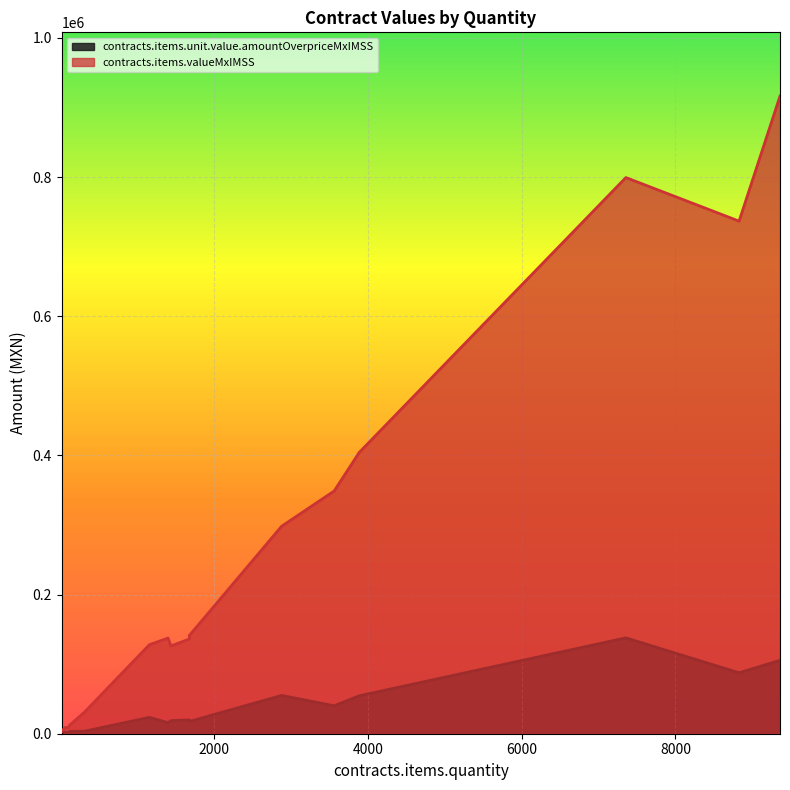

What is the difference between the second highest and minimum values in the contracts.items.unit.value.amountOverpriceMxIMSS series?

104332.4